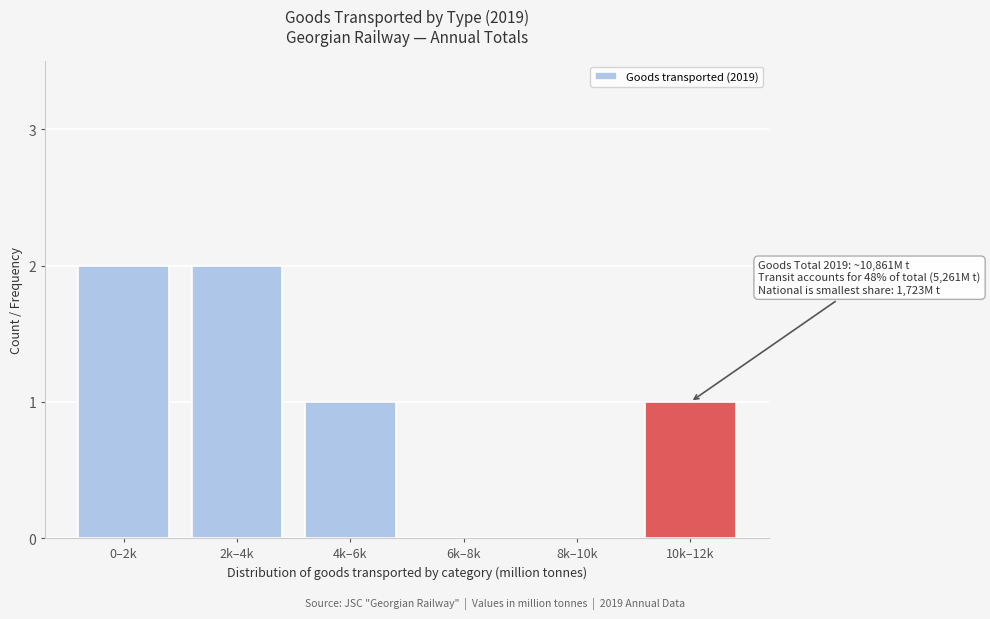

Reading left to right, list all the values displayed in this chart.

0–2k=2	2k–4k=2	4k–6k=1	6k–8k=0	8k–10k=0	10k–12k=1